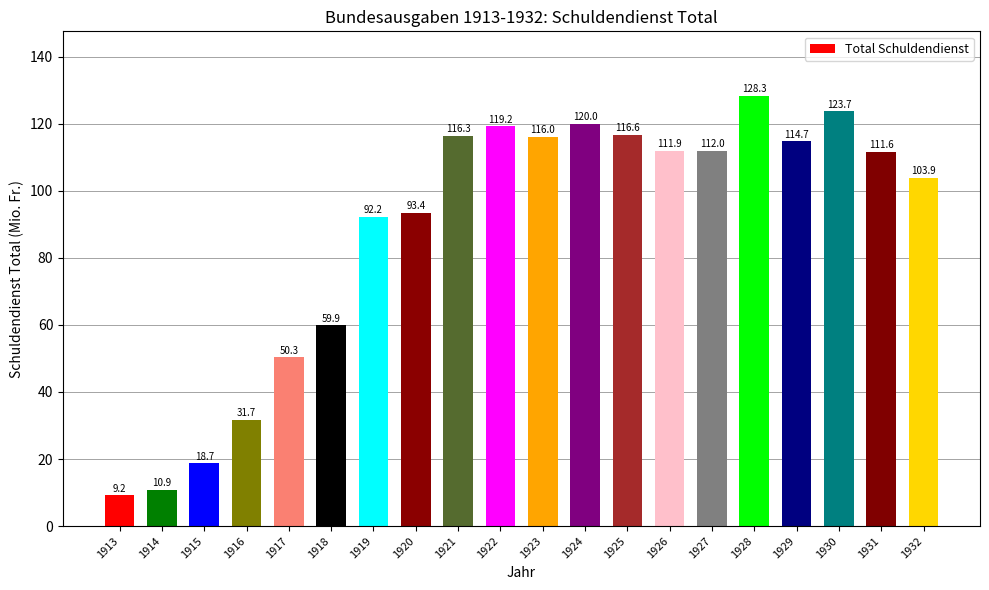

How many categories are shown in the chart?

20